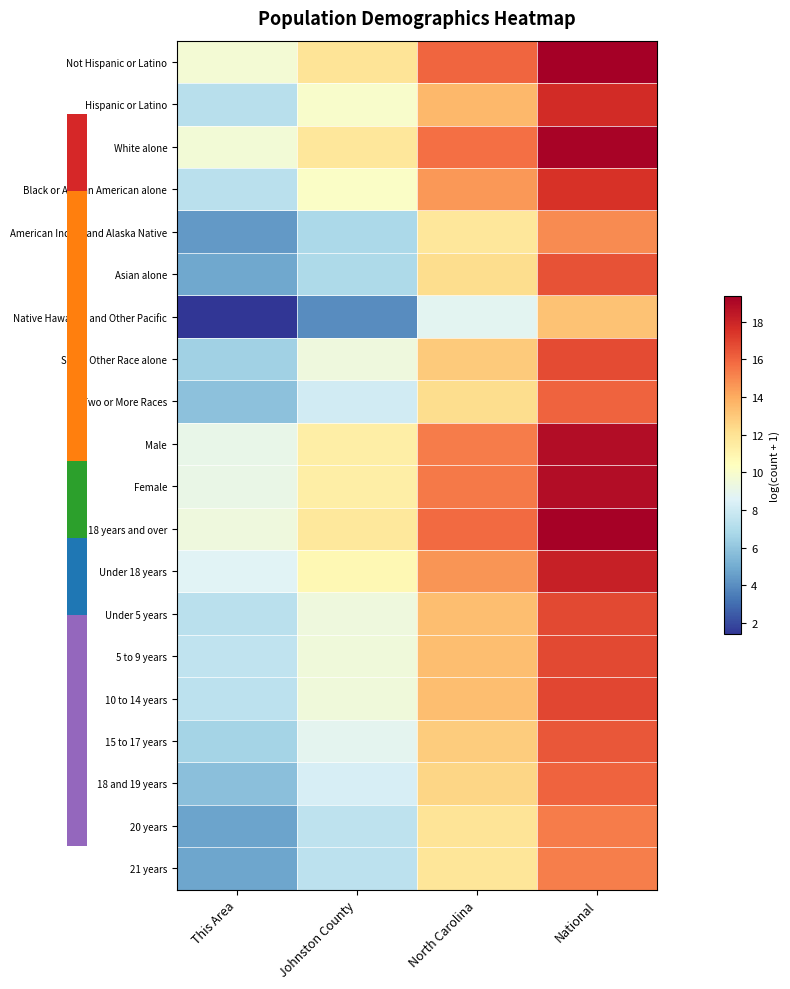

Reading left to right, list all the values displayed in this chart.

Not Hispanic or Latino: This Area=9.7	Johnston County=11.9	North Carolina=16.0	National=19.4
Hispanic or Latino: This Area=7.3	Johnston County=10.0	North Carolina=13.6	National=17.7
White alone: This Area=9.6	Johnston County=11.7	North Carolina=15.7	National=19.2
Black or African American alone: This Area=7.4	Johnston County=10.1	North Carolina=14.5	National=17.5
American Indian and Alaska Native: This Area=4.3	Johnston County=6.8	North Carolina=11.7	National=14.9
Asian alone: This Area=4.9	Johnston County=6.9	North Carolina=12.2	National=16.5
Native Hawaiian and Other Pacific: This Area=1.4	Johnston County=4.0	North Carolina=8.8	National=13.2
Some Other Race alone: This Area=6.5	Johnston County=9.4	North Carolina=12.9	National=16.8
Two or More Races: This Area=5.8	Johnston County=8.1	North Carolina=12.2	National=16.0
Male: This Area=9.1	Johnston County=11.3	North Carolina=15.4	National=18.8
Female: This Area=9.1	Johnston County=11.4	North Carolina=15.4	National=18.9
18 years and over: This Area=9.4	Johnston County=11.7	North Carolina=15.8	National=19.3
Under 18 years: This Area=8.7	Johnston County=10.8	North Carolina=14.6	National=18.1
Under 5 years: This Area=7.3	Johnston County=9.5	North Carolina=13.4	National=16.8
5 to 9 years: This Area=7.5	Johnston County=9.5	North Carolina=13.4	National=16.8
10 to 14 years: This Area=7.4	Johnston County=9.5	North Carolina=13.4	National=16.8
15 to 17 years: This Area=6.7	Johnston County=8.9	North Carolina=12.9	National=16.4
18 and 19 years: This Area=5.8	Johnston County=8.3	North Carolina=12.5	National=16.0
20 years: This Area=4.8	Johnston County=7.5	North Carolina=11.9	National=15.3
21 years: This Area=4.8	Johnston County=7.4	North Carolina=11.8	National=15.3